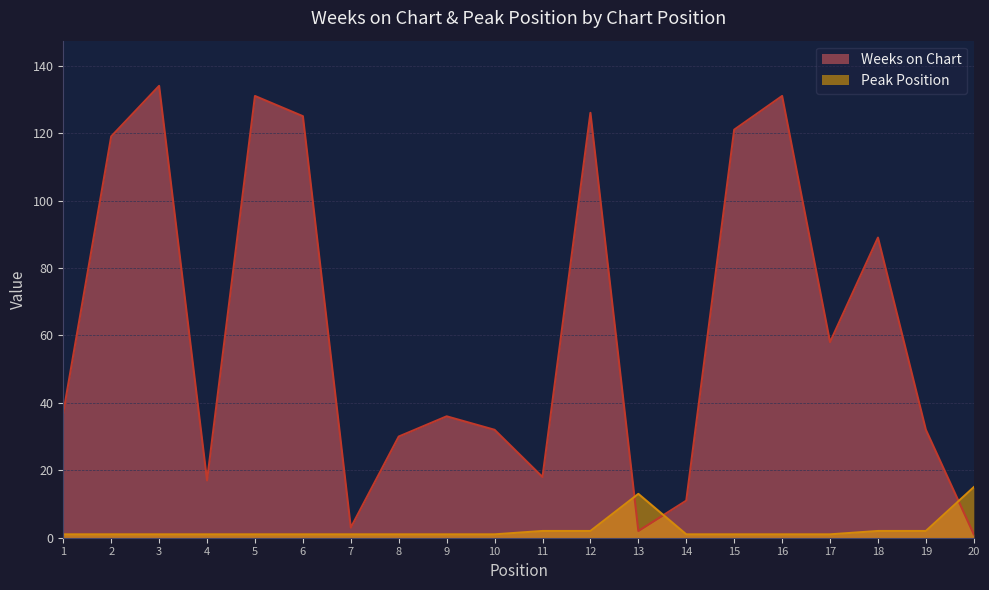

The Weeks on Chart series shows 157 at 18. True or false?

False